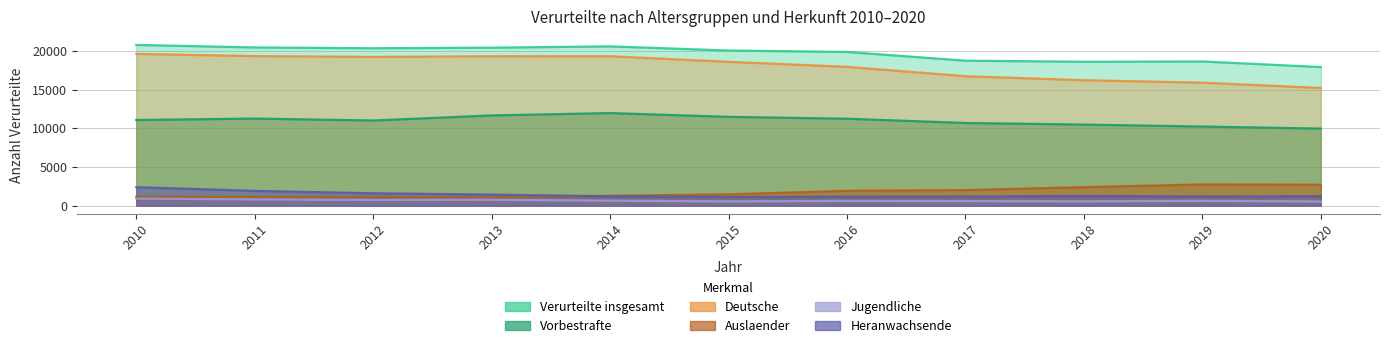

What is the value of the Auslaender point at the 4th from the left?

1108